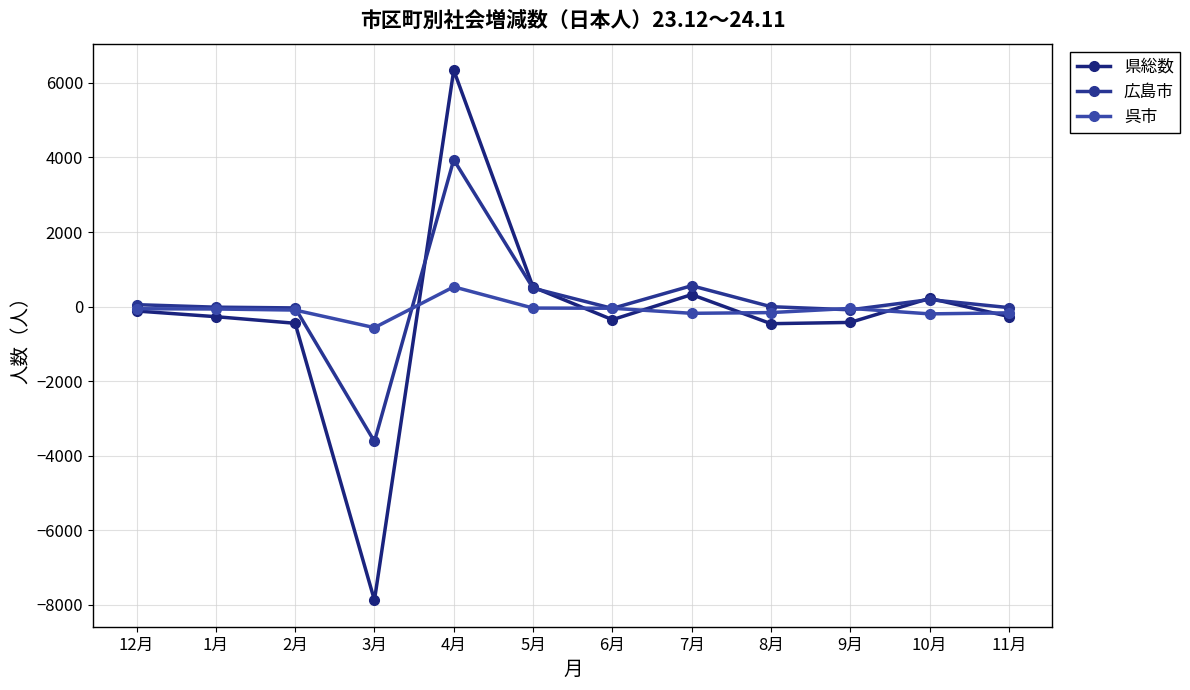

Between 11月 and 8月, which is larger?

11月